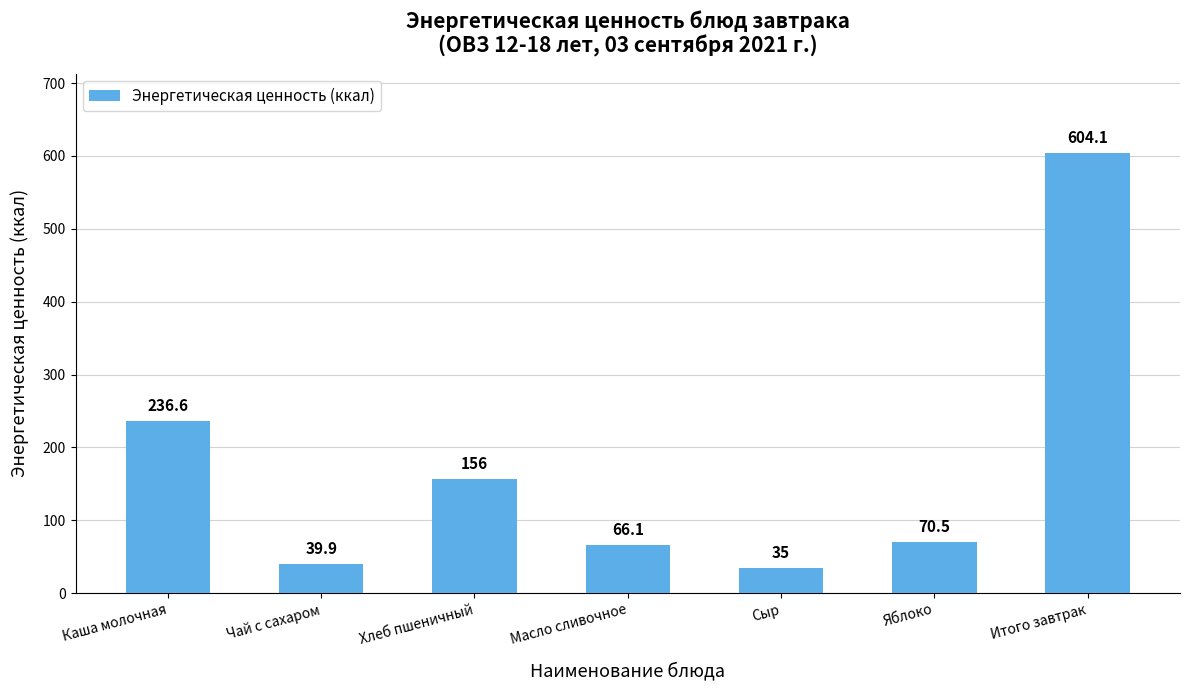

Reading right to left, what are all the values shown in this chart?

Итого завтрак=604.1	Яблоко=70.5	Сыр=35.0	Масло сливочное=66.1	Хлеб пшеничный=156.0	Чай с сахаром=39.9	Каша молочная=236.6